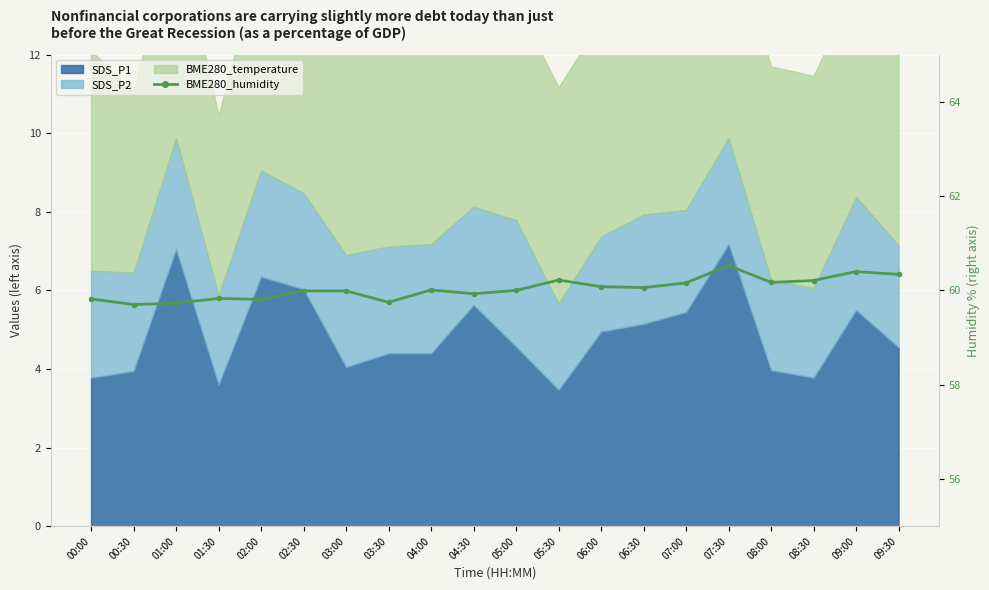

List the labels in order of value, largest first.

07:30, 09:00, 09:30, 05:30, 08:30, 08:00, 07:00, 06:00, 06:30, 04:00, 05:00, 02:30, 03:00, 04:30, 01:30, 00:00, 02:00, 03:30, 01:00, 00:30